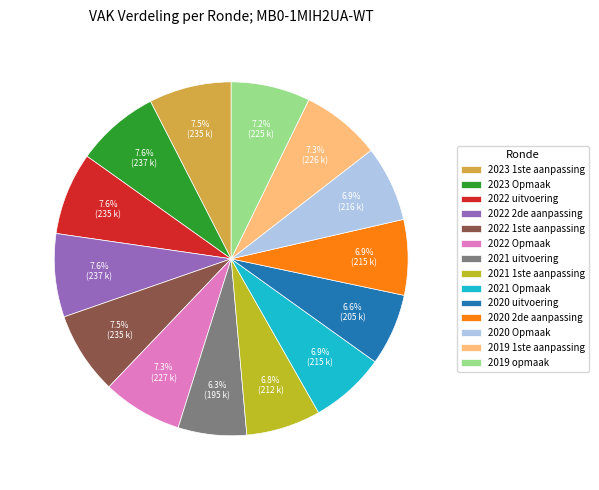

What is the ratio of the value at 2021 1ste aanpassing to the value at 2023 1ste aanpassing?

0.9